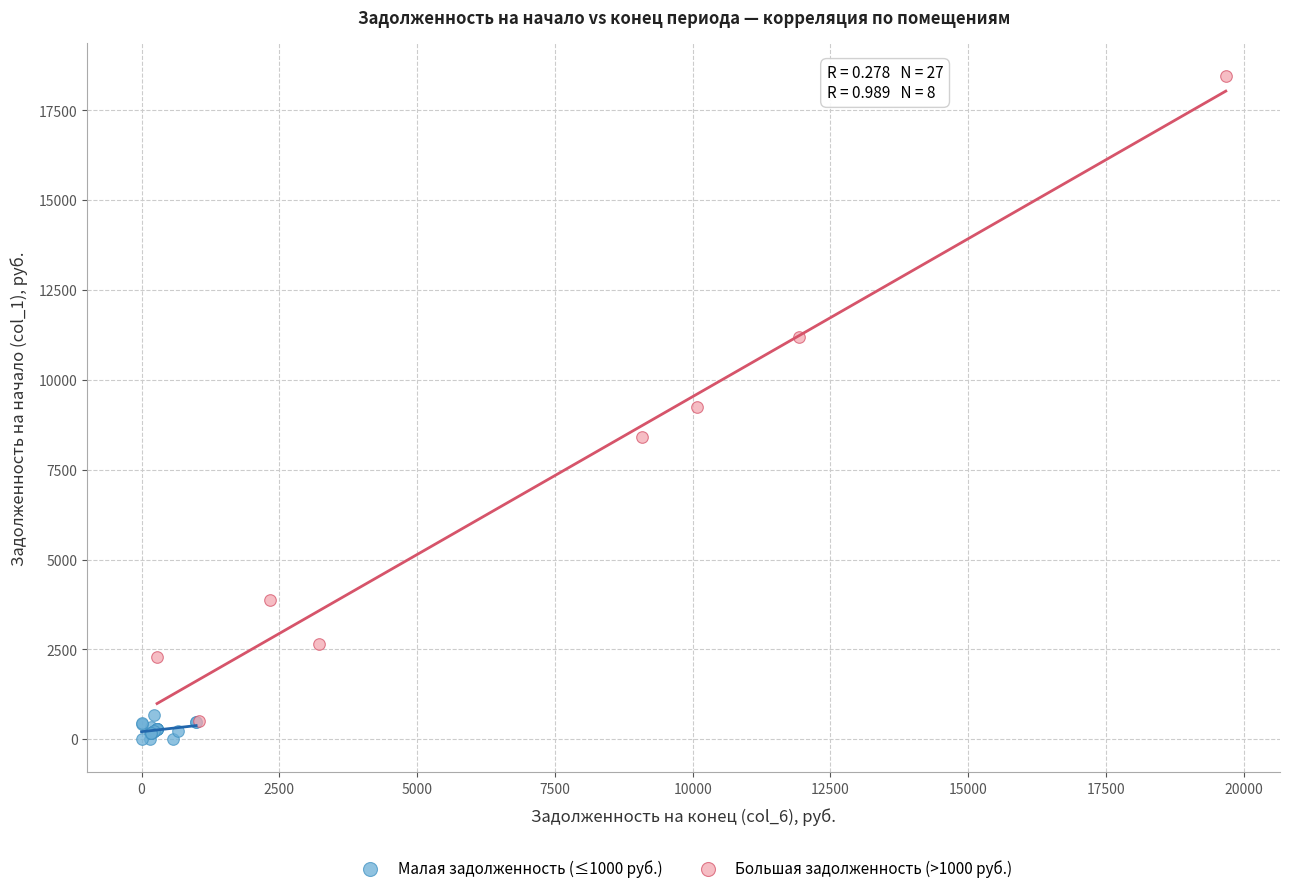

Which series reaches the minimum Y coordinate?

Малая задолженность (≤1000 руб.)